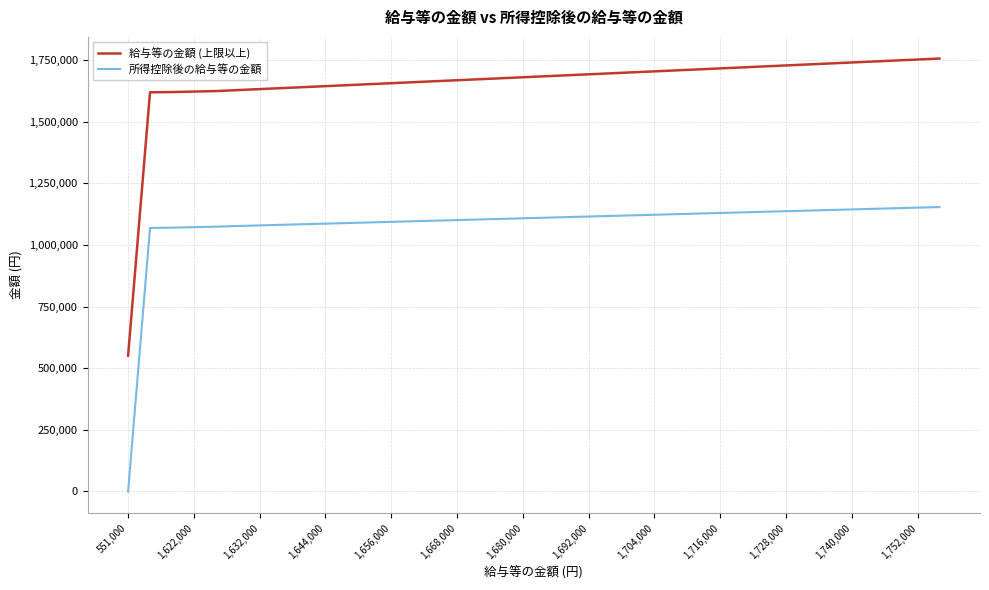

True or false: 給与等の金額 (上限以上) and 所得控除後の給与等の金額 cross at least once.

False